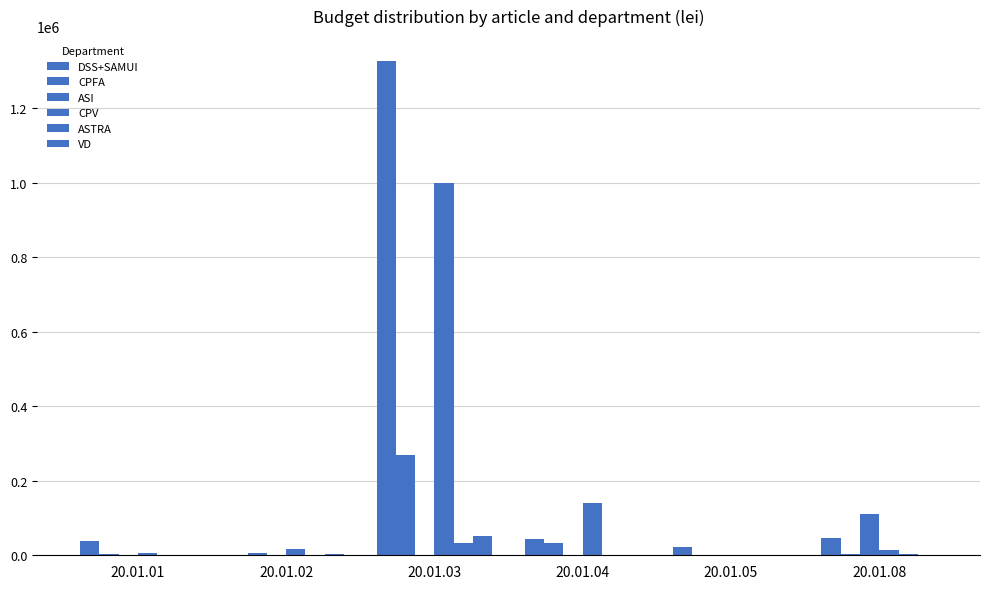

Count the number of data series in this chart.

6